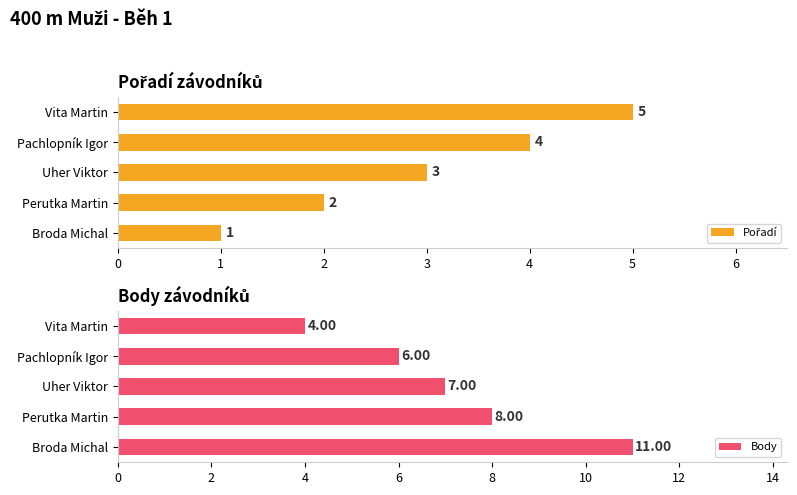

At which label does Body reach its minimum?

Vita Martin